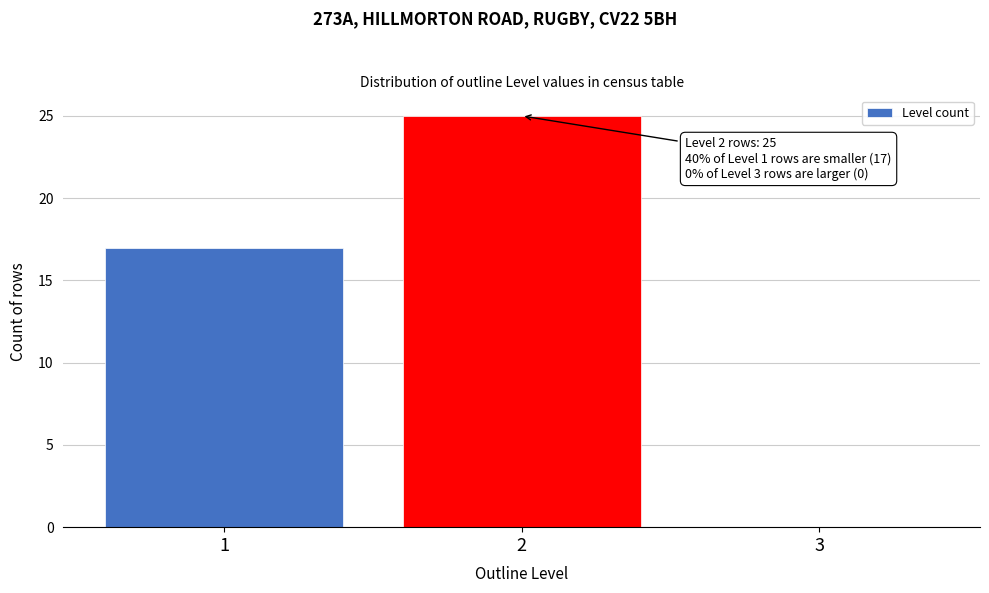

Reading left to right, what are all the values shown in this chart?

1=17	2=25	3=0